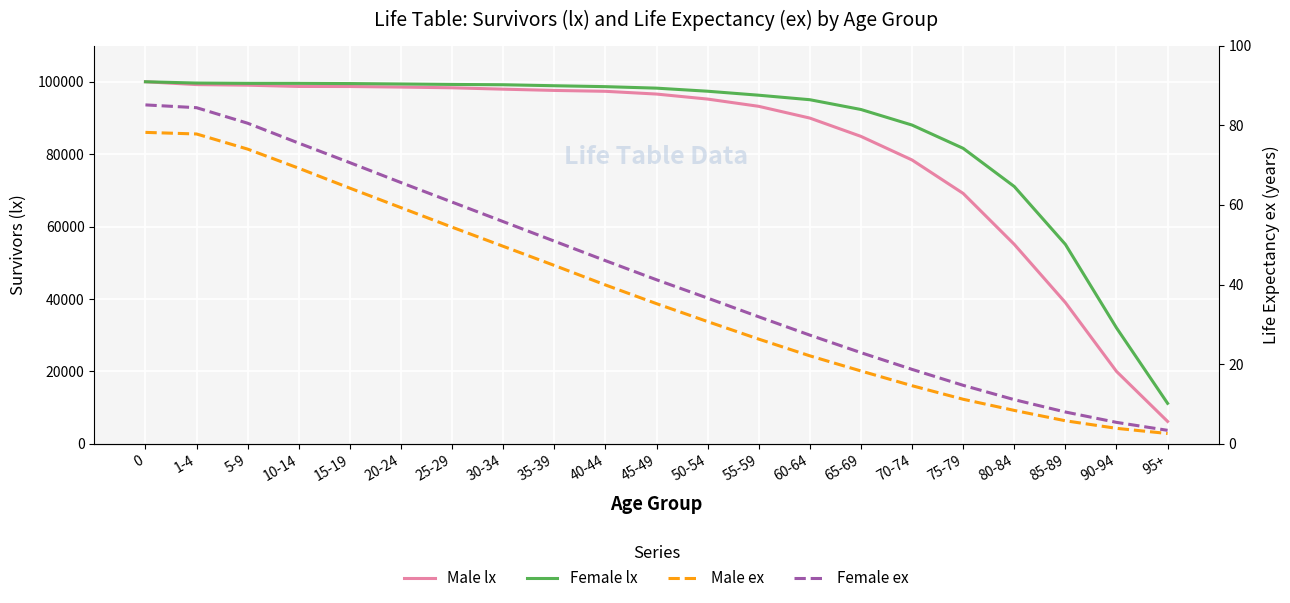

True or false: Male ex and Female lx cross at least once.

False